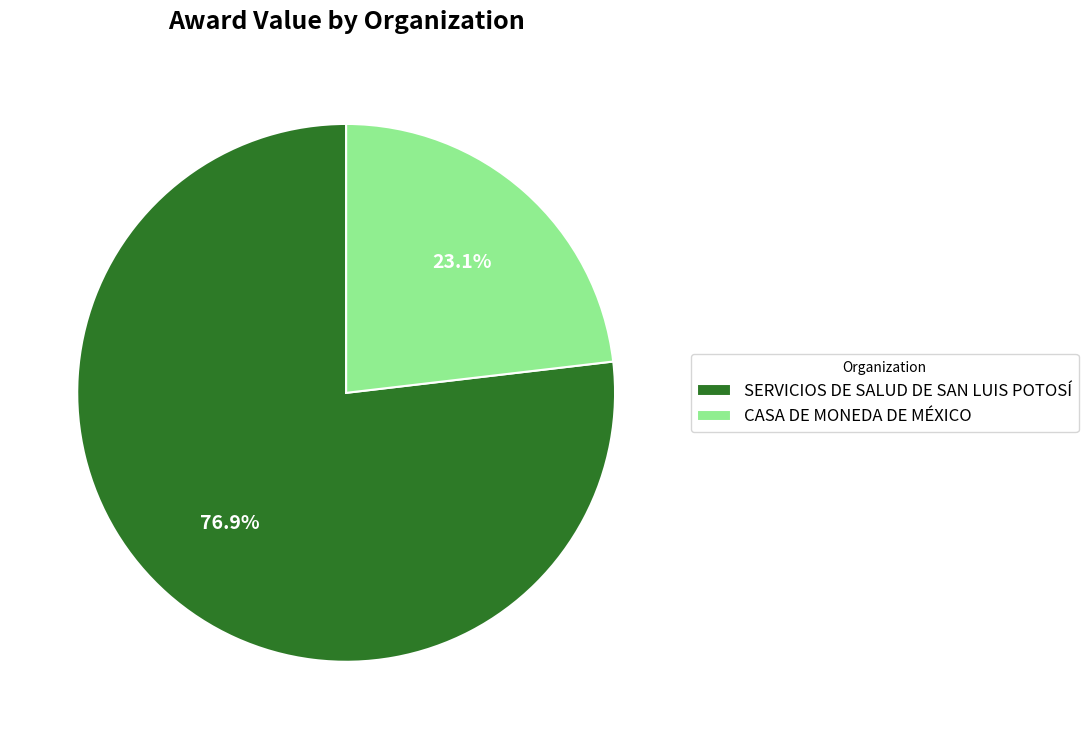

To the nearest percent, what is the average slice percentage?

50%